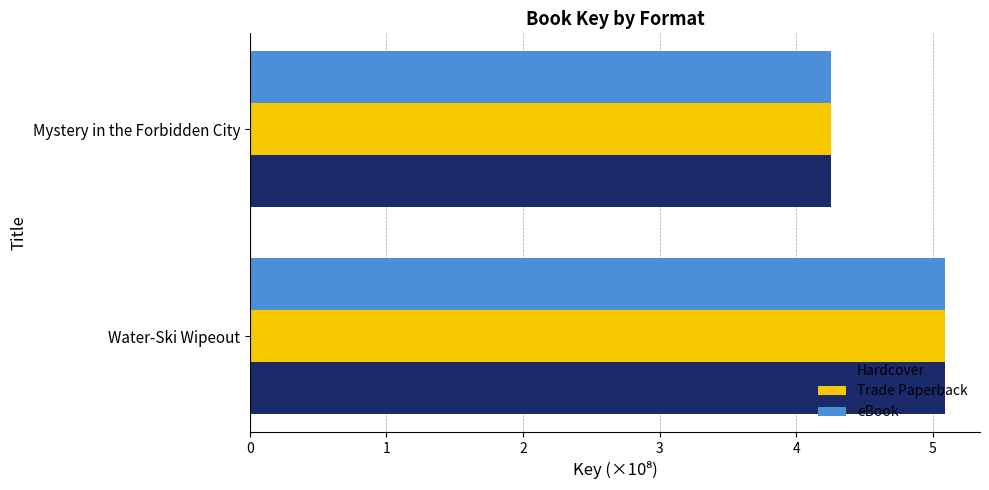

What is the total value across all series at Mystery in the Forbidden City?

12.8